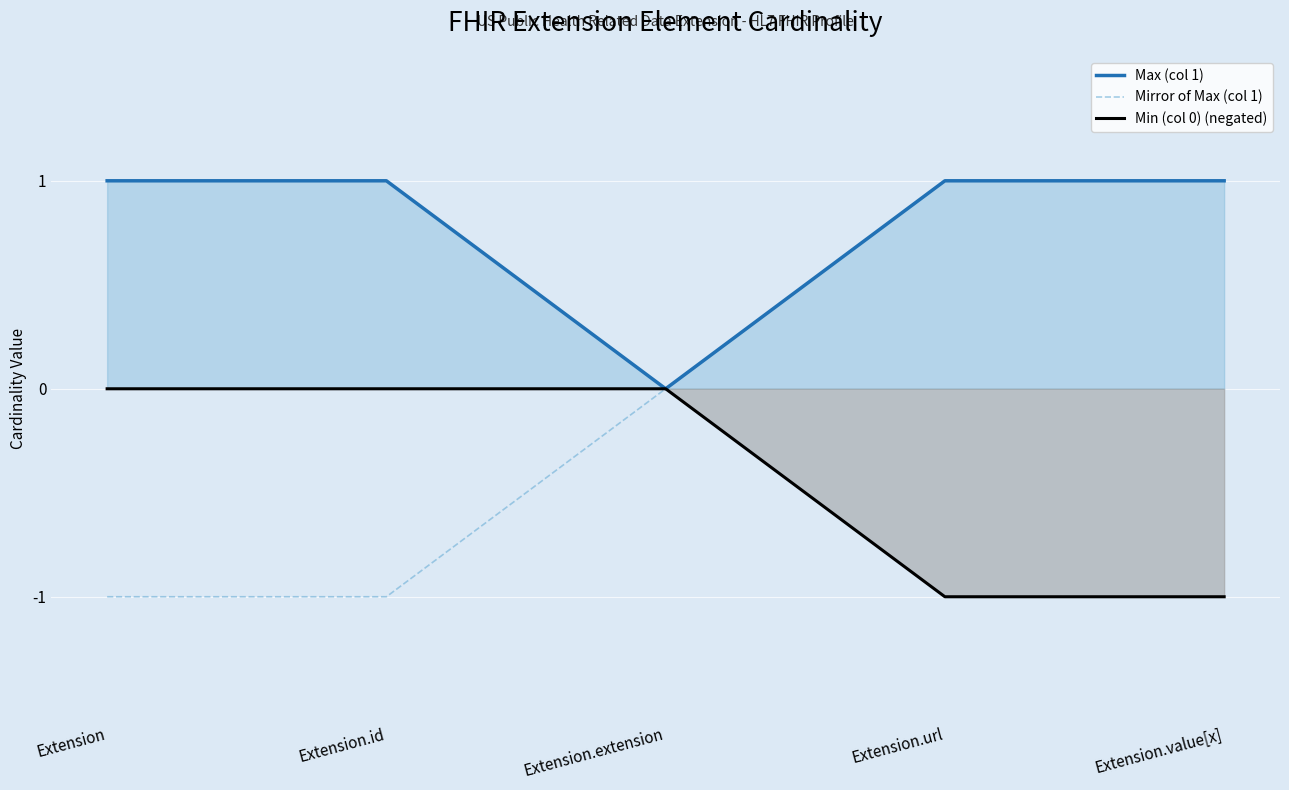

At how many categories does at least one series exceed 0?

4